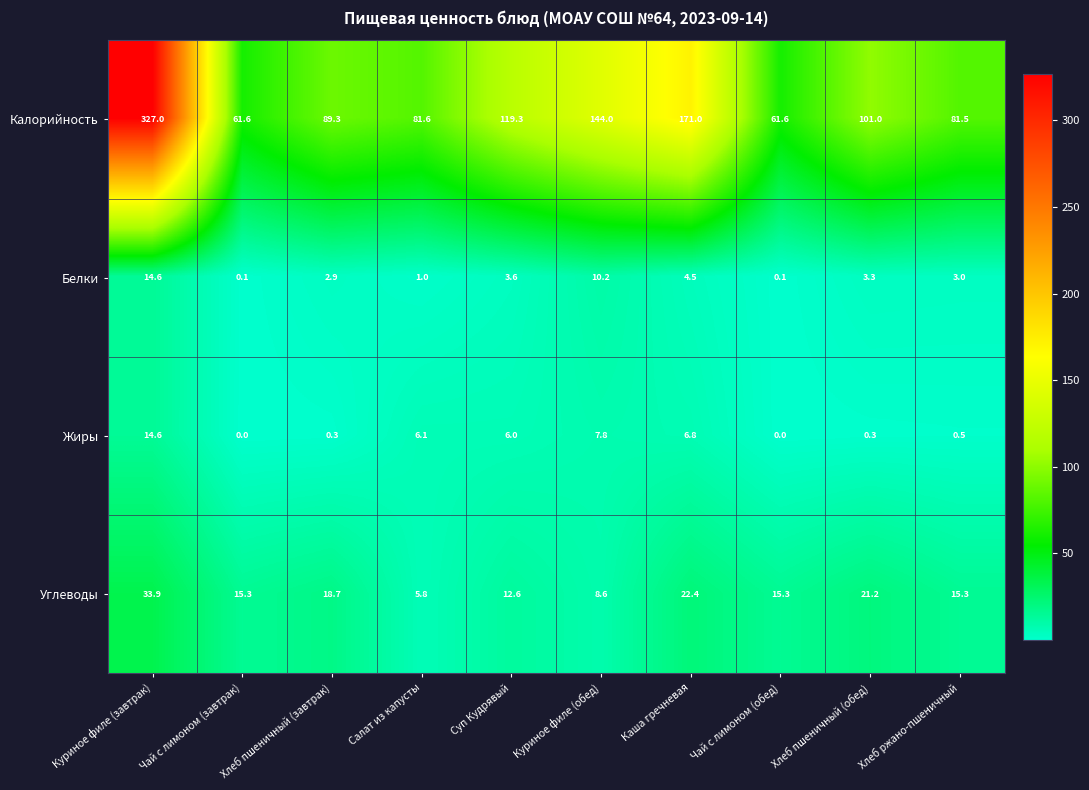

What is the difference between the maximum and second lowest values in the Белки series?

14.5